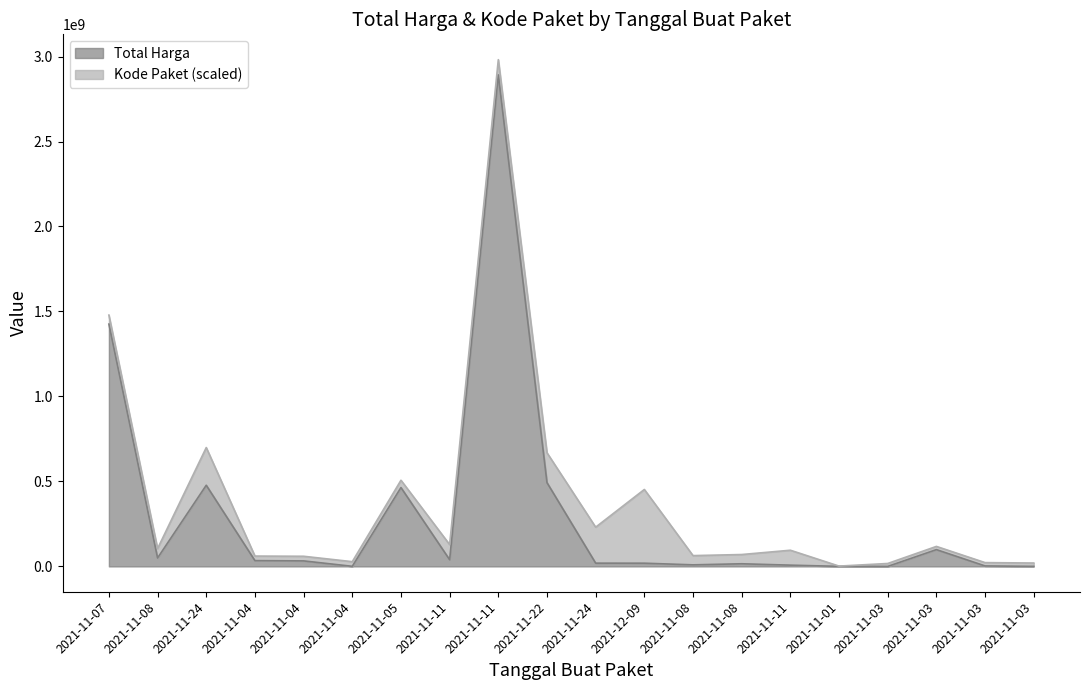

At which label is the value closest to 1446100000?

2021-11-07